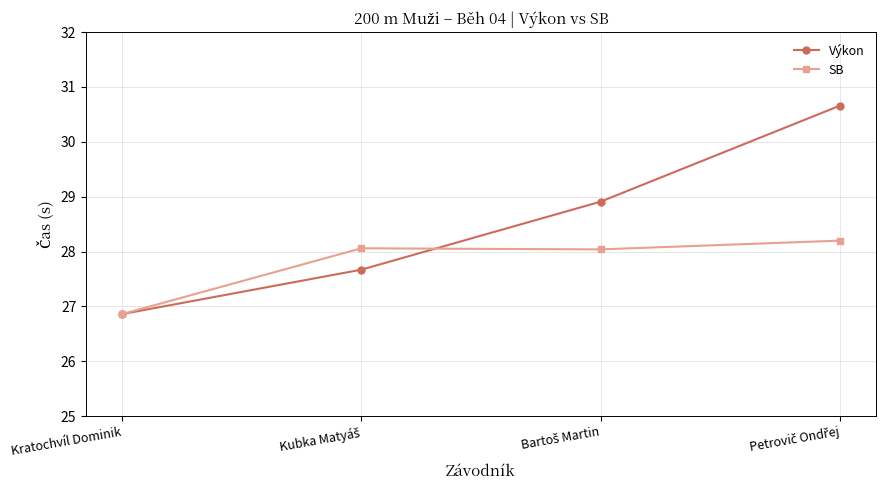

The value of SB at Kratochvíl Dominik is 26.9. True or false?

True